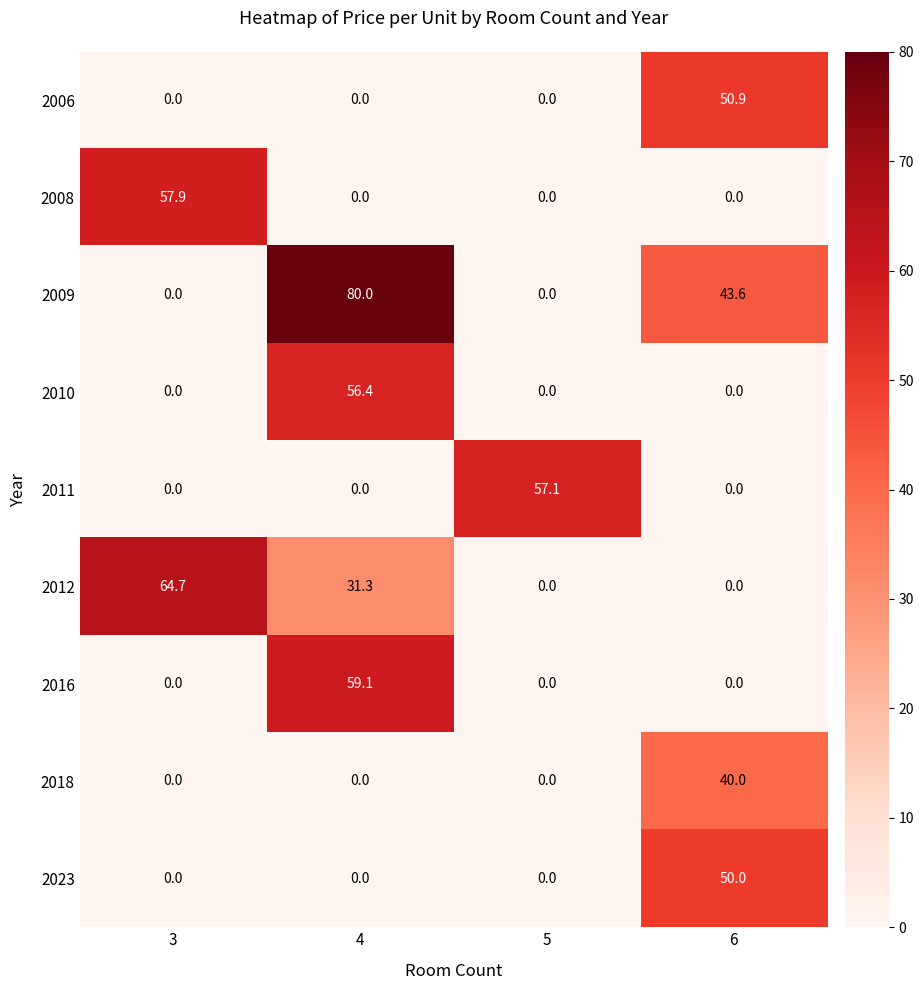

What is the sum of all 2023 values?

50.0